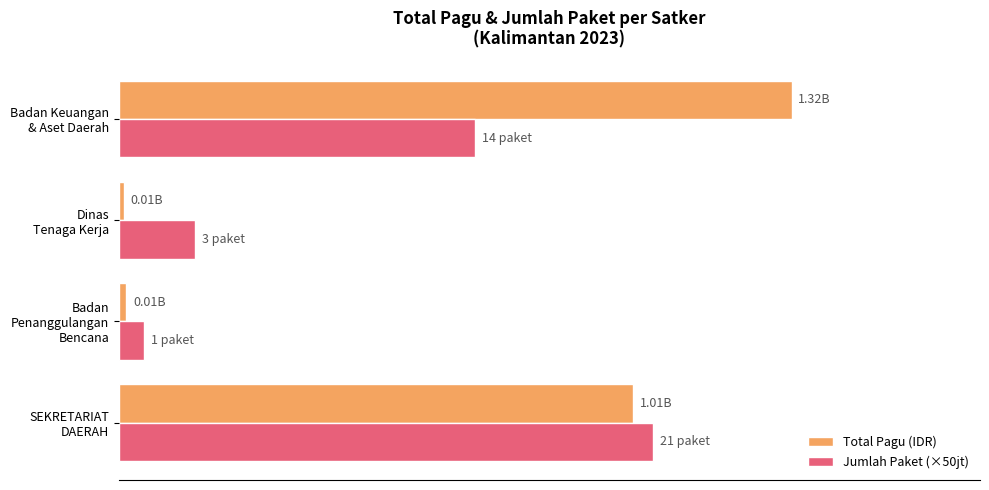

Reading left to right, extract all data points from this chart.

Total Pagu (IDR): 1010143000	14700000	9740826	1322394126
Jumlah Paket (×50jt): 1050000000	50000000	150000000	700000000